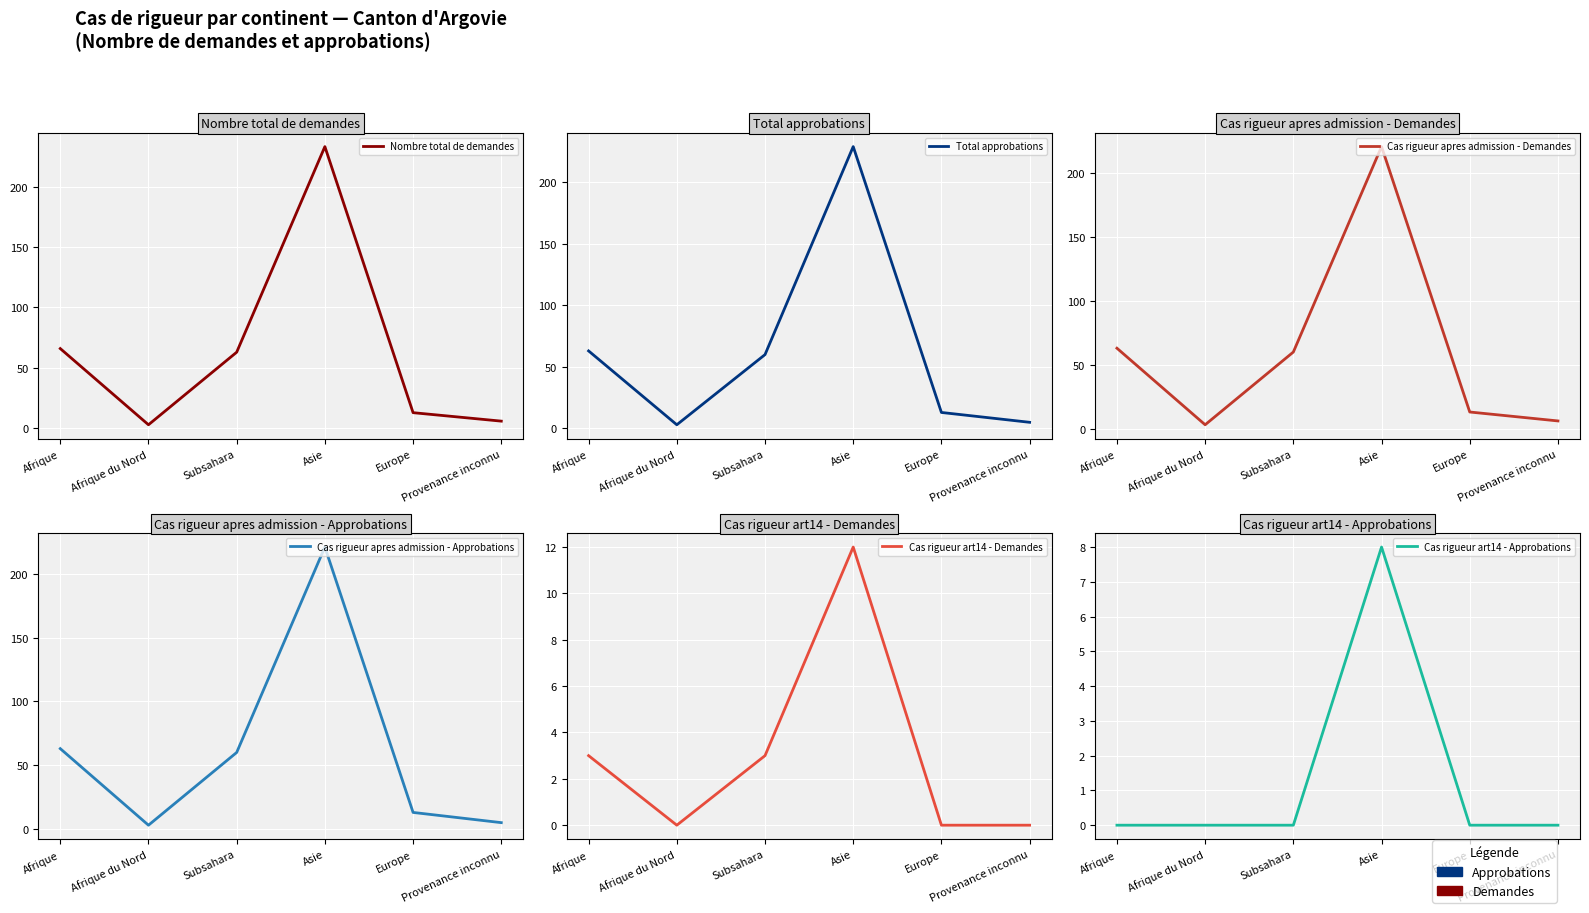

The value of Nombre total de demandes at Afrique du Nord is 3. True or false?

True